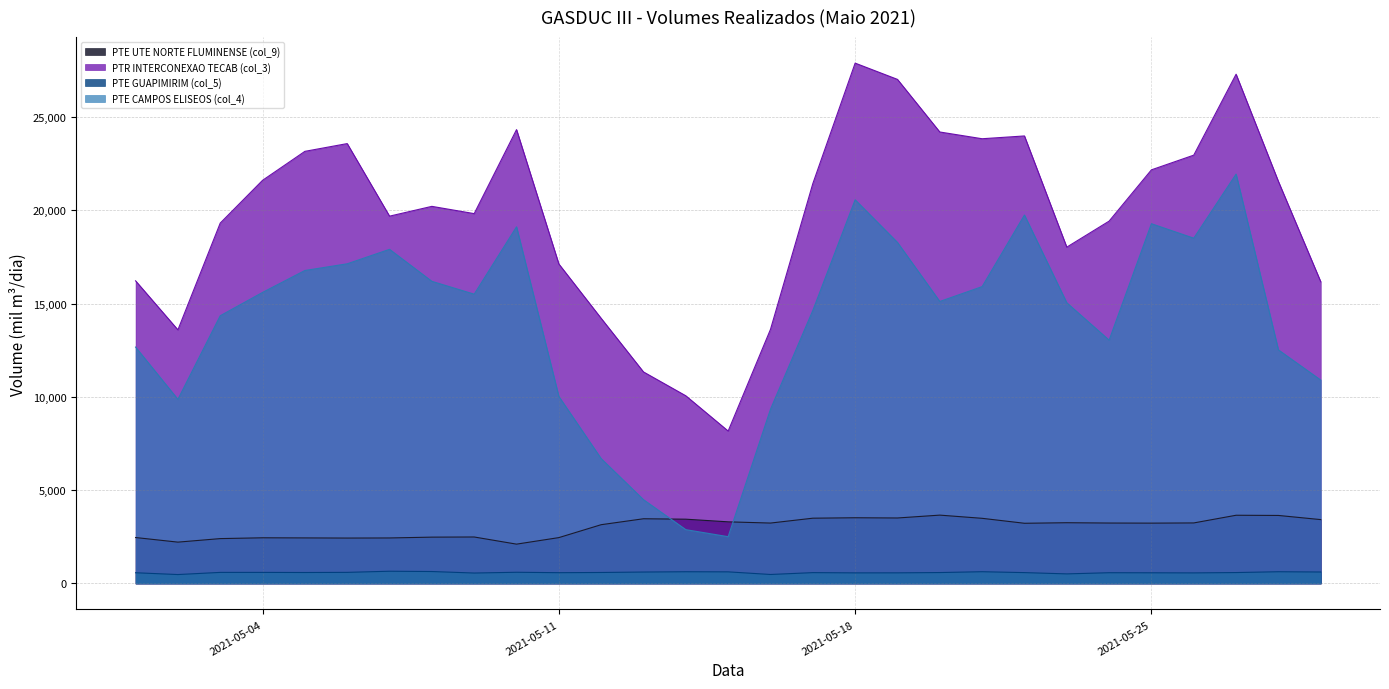

Which series has the widest spread of values?

PTR INTERCONEXAO TECAB (col_3)